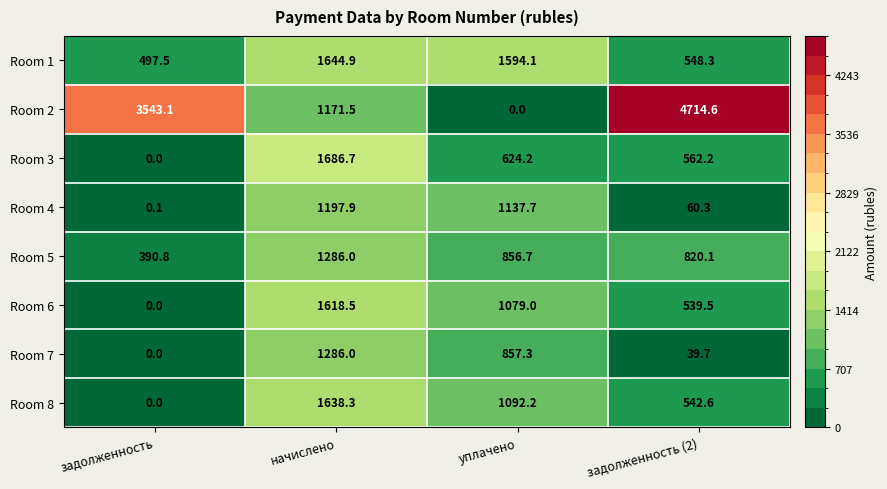

At задолженность (2), list the series in order from smallest to largest.

Room 7, Room 4, Room 6, Room 8, Room 1, Room 3, Room 5, Room 2